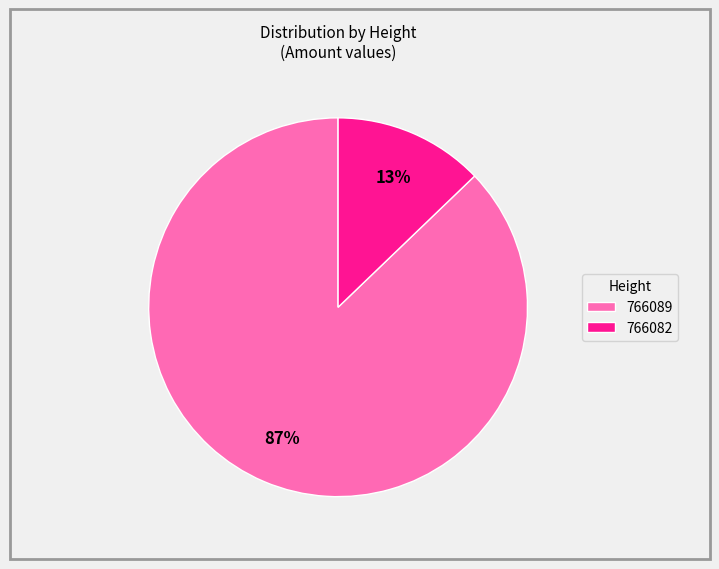

To the nearest percent, what is the average slice percentage?

50%